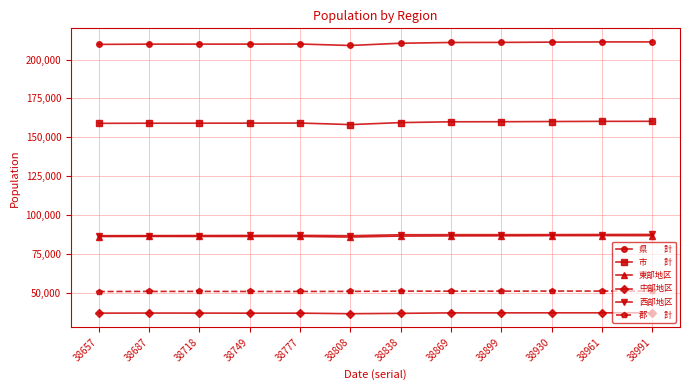

What is the greatest value displayed?

211311